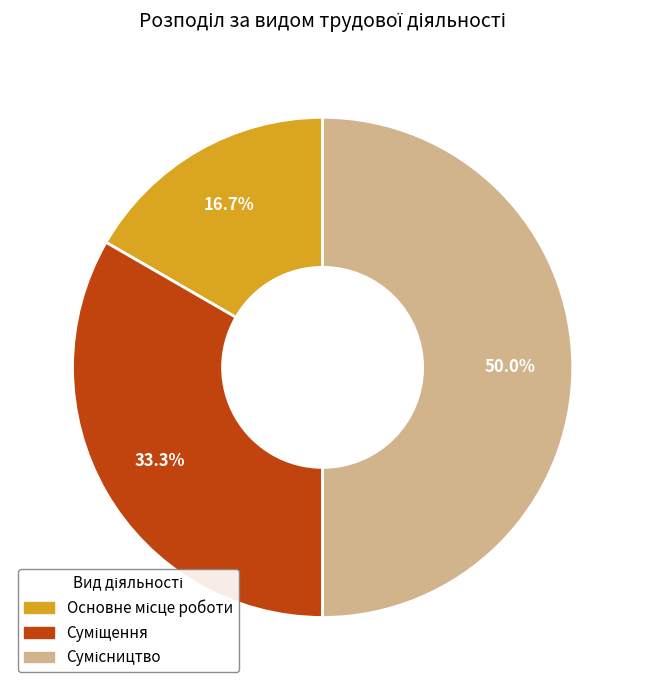

To the nearest percent, what is the average slice percentage?

33%